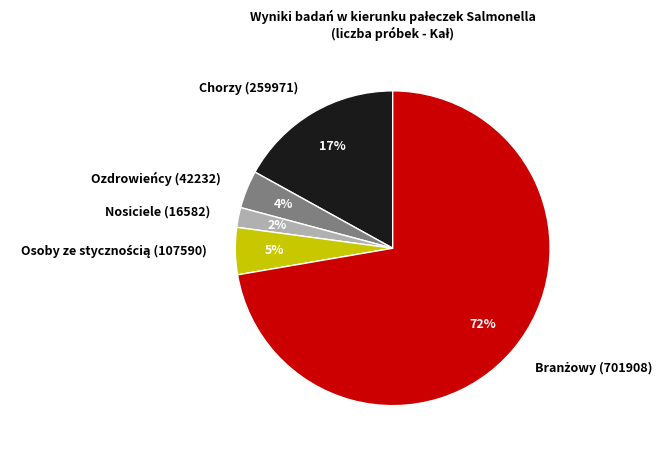

Count the number of slices in the pie.

5